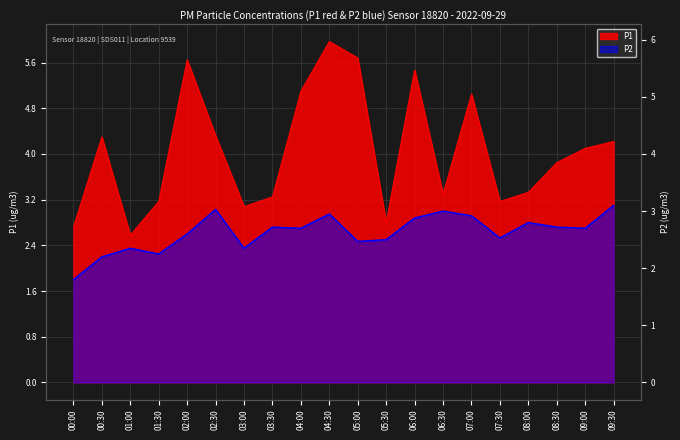

Reading right to left, transcribe all the data shown in this chart.

P1: 09:30=4.2	09:00=4.1	08:30=3.9	08:00=3.3	07:30=3.2	07:00=5.0	06:30=3.3	06:00=5.5	05:30=2.8	05:00=5.7	04:30=6.0	04:00=5.1	03:30=3.2	03:00=3.1	02:30=4.3	02:00=5.7	01:30=3.2	01:00=2.6	00:30=4.3	00:00=2.7
P2: 09:30=3.1	09:00=2.7	08:30=2.7	08:00=2.8	07:30=2.5	07:00=2.9	06:30=3.0	06:00=2.9	05:30=2.5	05:00=2.5	04:30=3.0	04:00=2.7	03:30=2.7	03:00=2.4	02:30=3.0	02:00=2.6	01:30=2.2	01:00=2.4	00:30=2.2	00:00=1.8